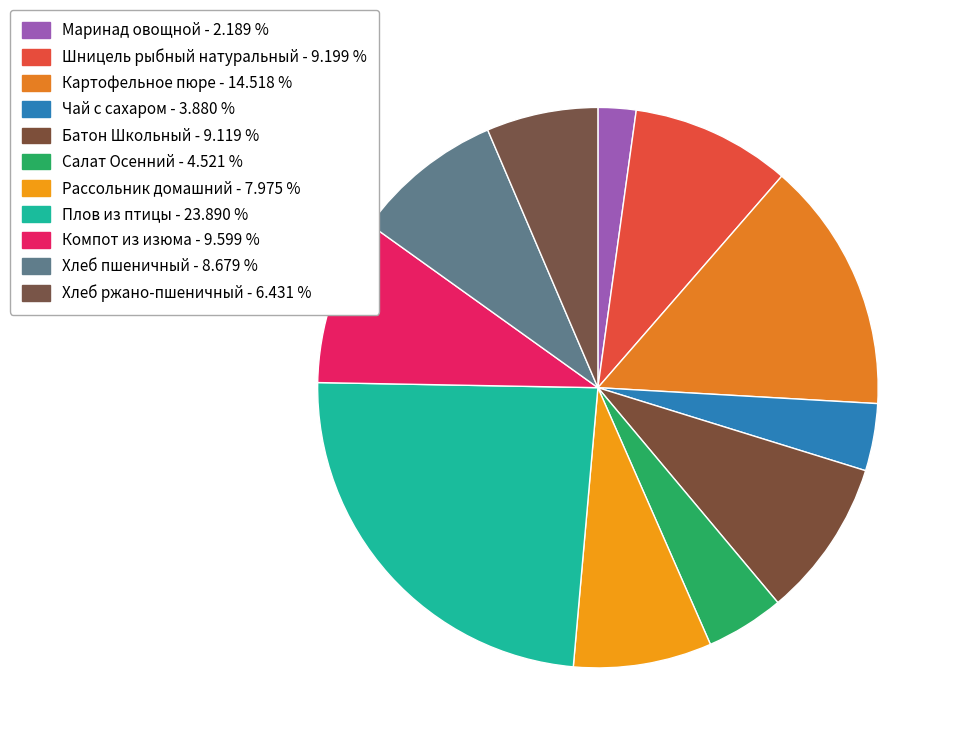

Which slice is the largest?

Плов из птицы